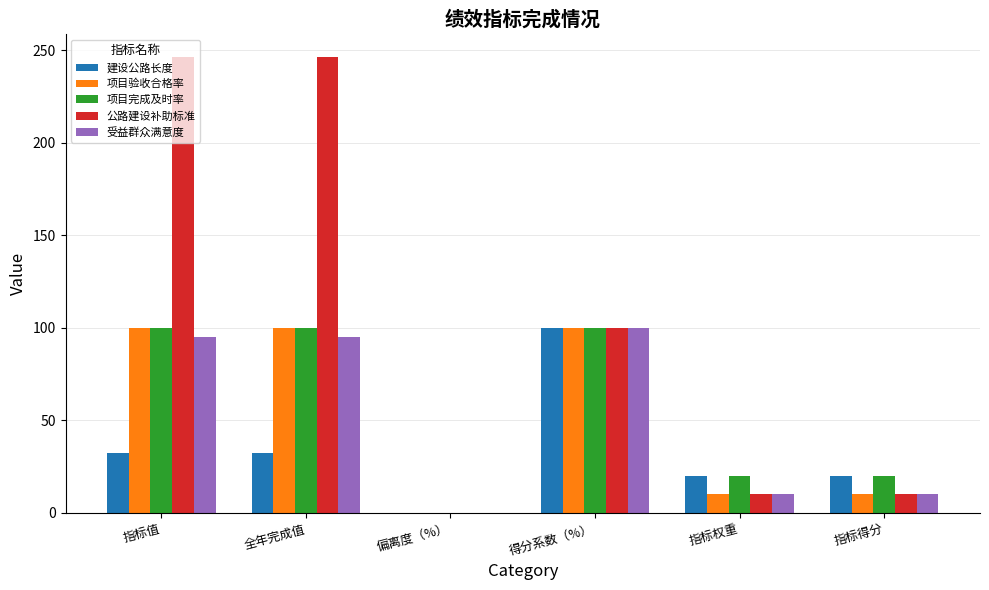

Reading right to left, extract all data points from this chart.

建设公路长度: 20.0	20.0	100.0	0.0	32.4	32.4
项目验收合格率: 10.0	10.0	100.0	0.0	100.0	100.0
项目完成及时率: 20.0	20.0	100.0	0.0	100.0	100.0
公路建设补助标准: 10.0	10.0	100.0	0.0	246.5	246.5
受益群众满意度: 10.0	10.0	100.0	0.0	95.0	95.0